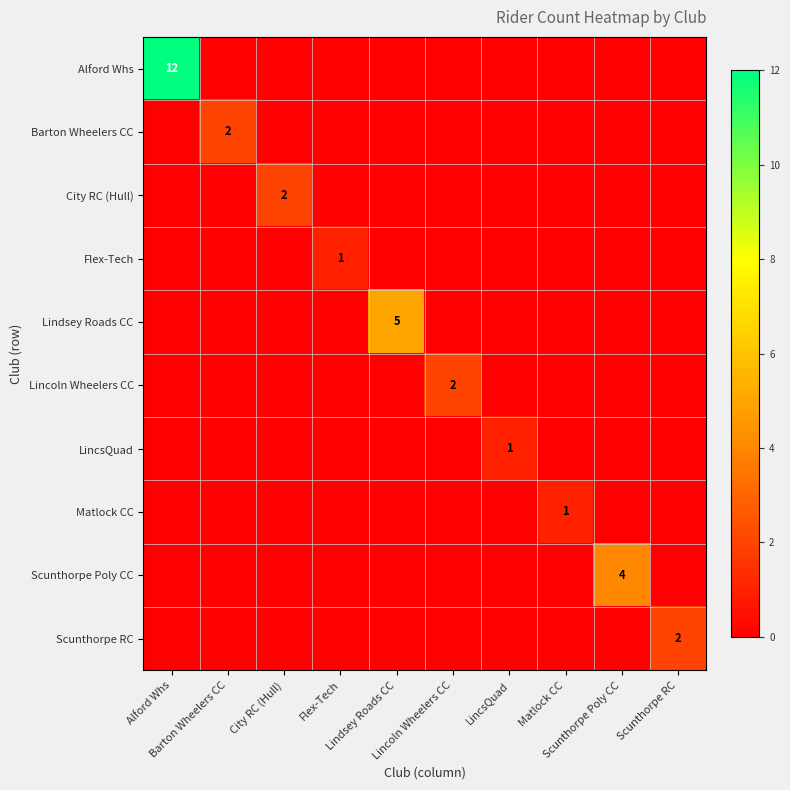

At how many categories does at least one series exceed 1?

7